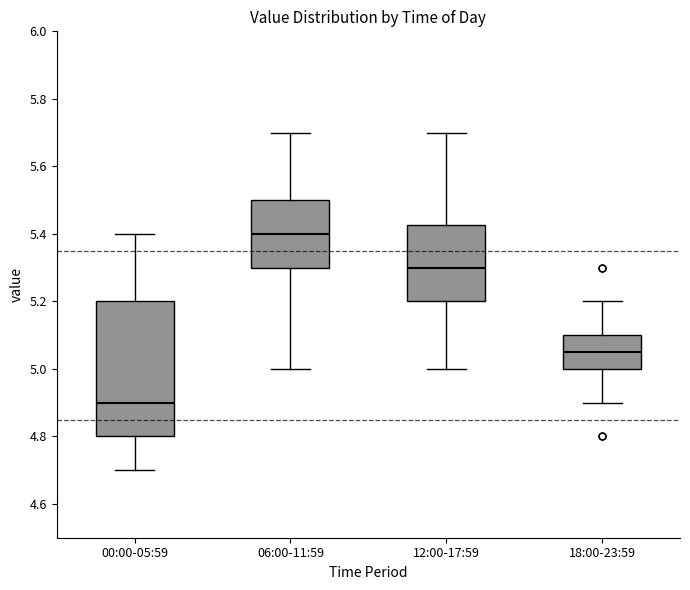

Reading left to right, read every box against the y-axis: the position of its median line, the range the box covers, and the ends of its whiskers. The values are not printed on the chart, so give them approximately, as read against the axis.

00:00-05:59: median 4.90, box 4.80 to 5.20, whiskers 4.70 to 5.40
06:00-11:59: median 5.40, box 5.30 to 5.50, whiskers 5.00 to 5.70
12:00-17:59: median 5.30, box 5.20 to 5.42, whiskers 5.00 to 5.70
18:00-23:59: median 5.06, box 5.00 to 5.10, whiskers 4.90 to 5.20